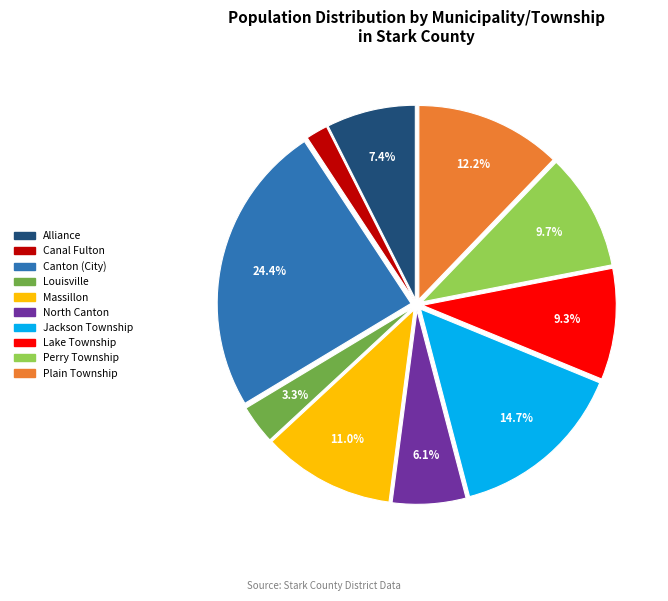

Which has a higher value, Jackson Township or Lake Township?

Jackson Township